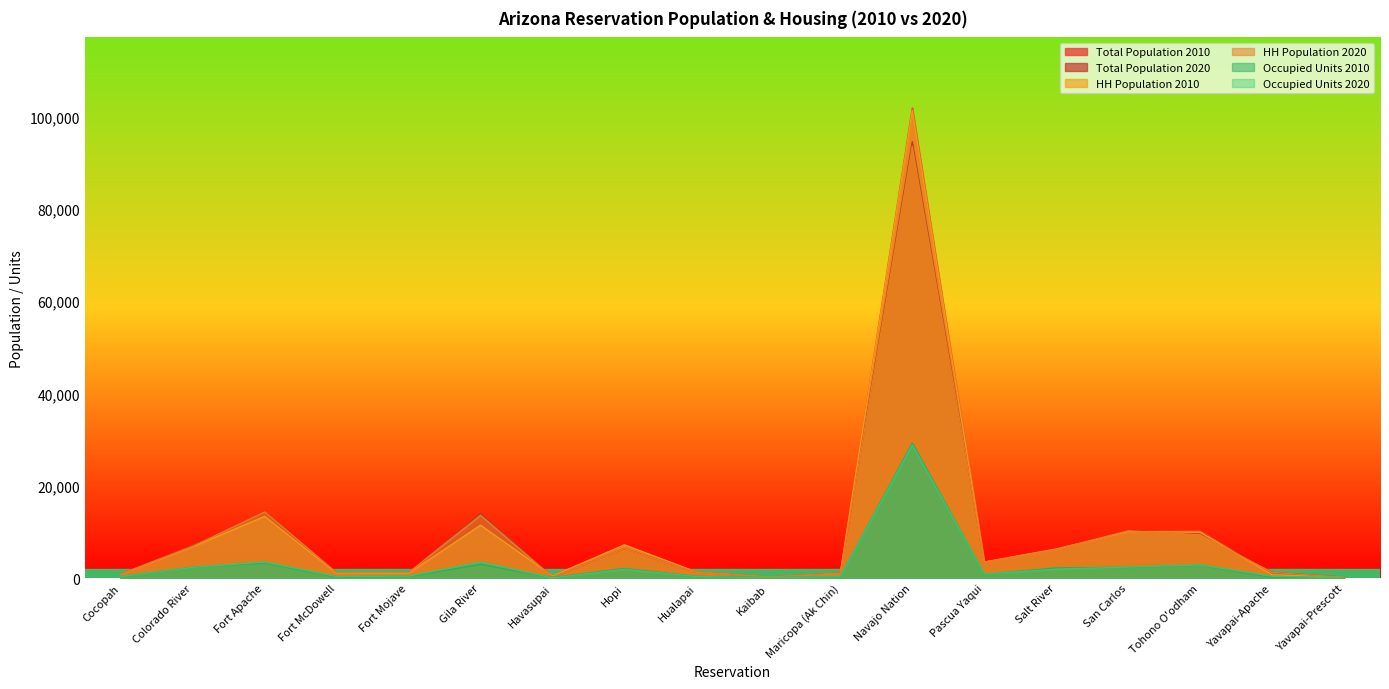

How many categories are shown in the chart?

18